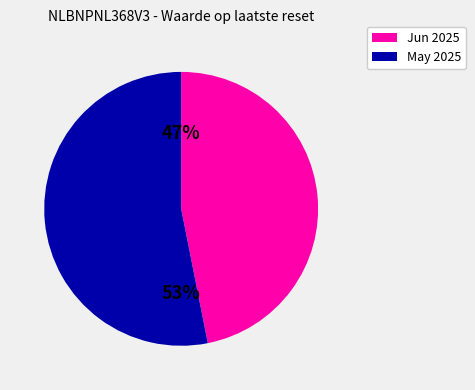

Does any single category account for the majority?

Yes